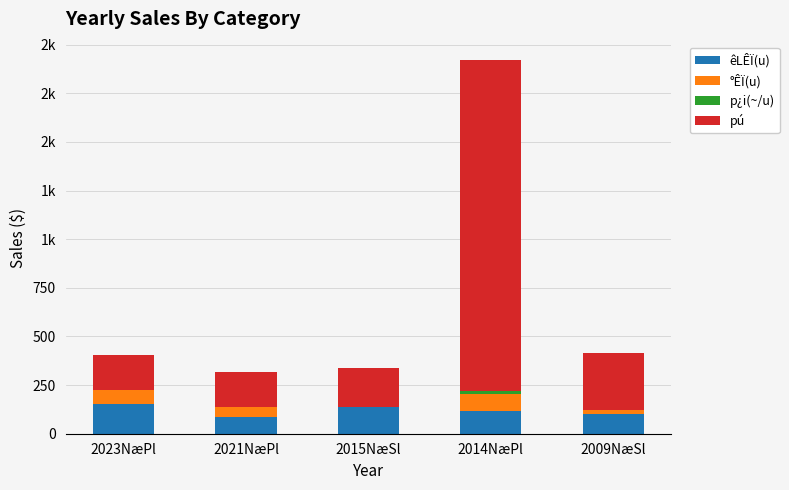

Does the chart contain stacked bars?

Yes